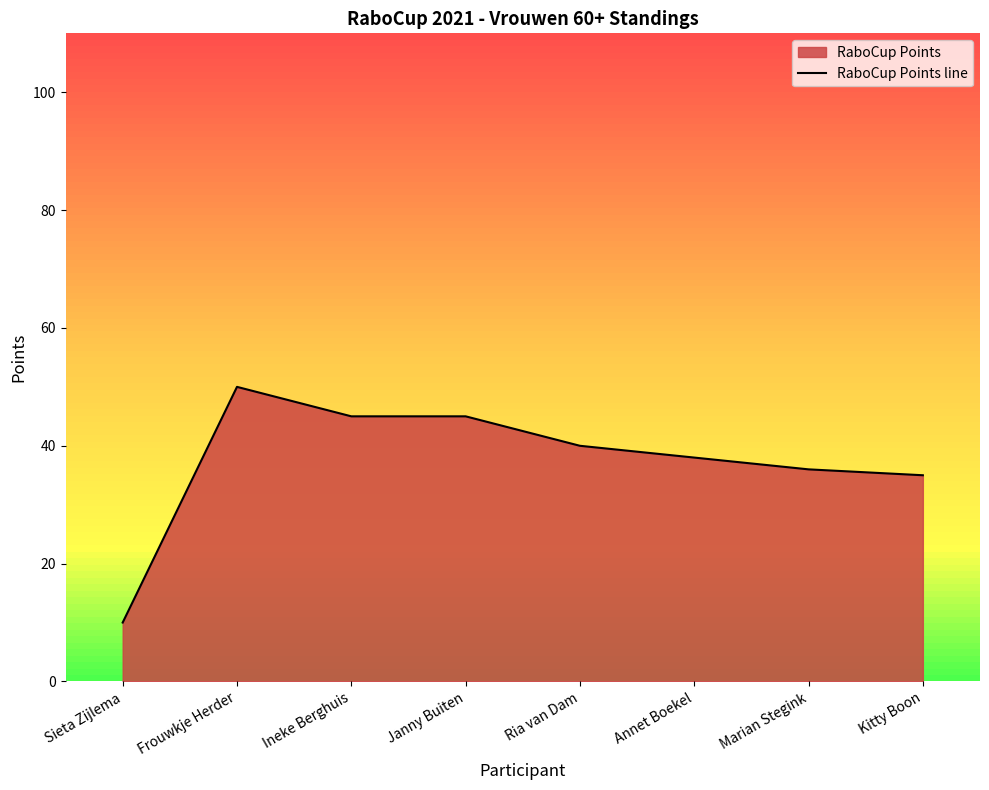

What is the ratio of the value at Frouwkje Herder to the value at Ria van Dam?

1.2